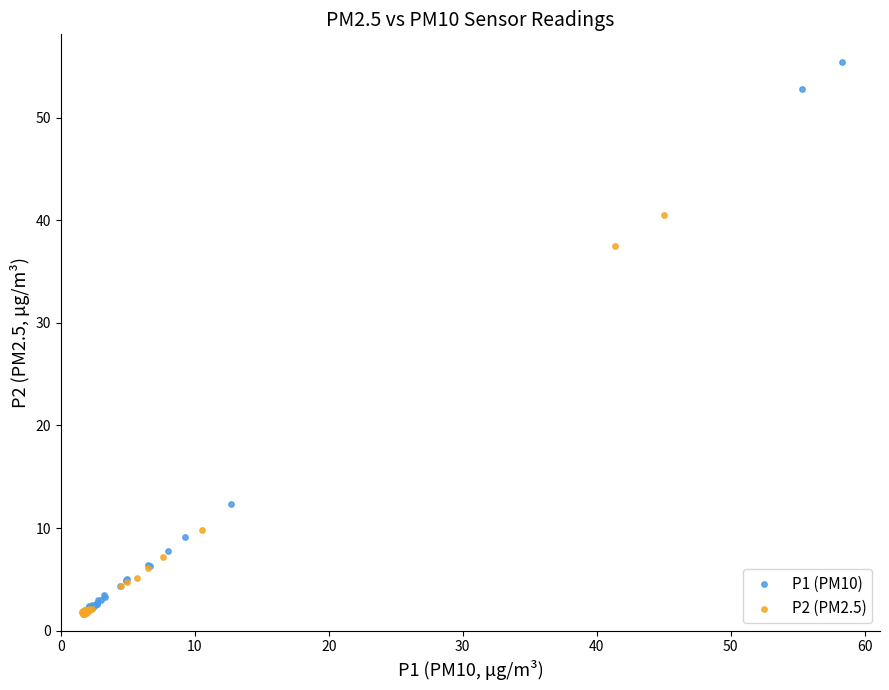

What are all the series names shown in the legend?

P1 (PM10), P2 (PM2.5)